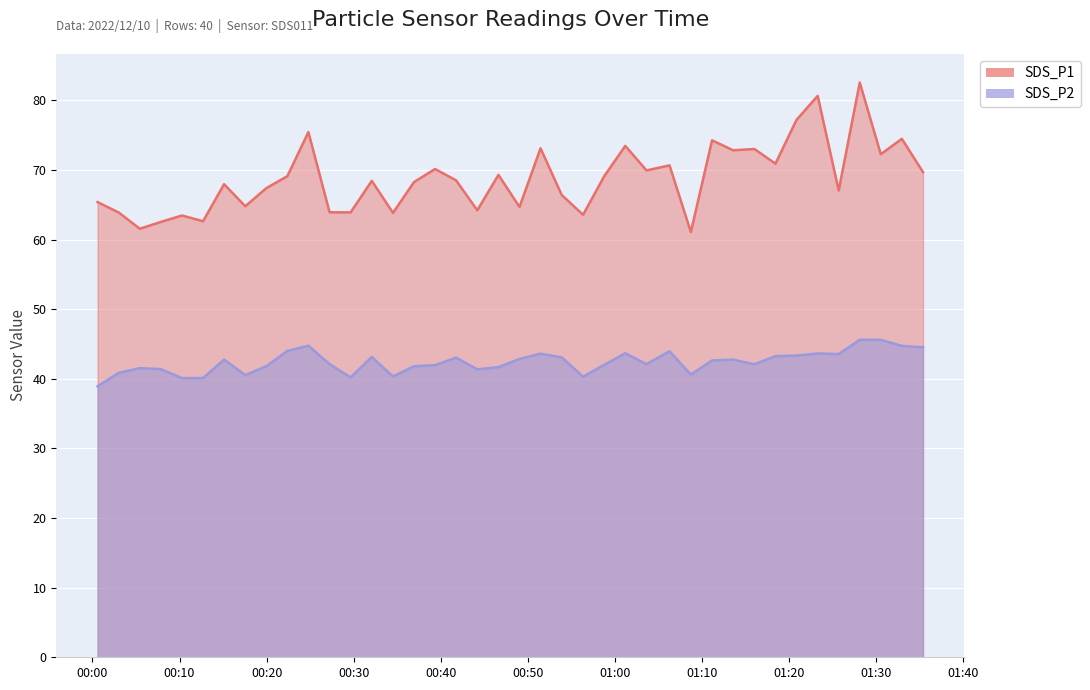

The SDS_P1 series shows 125.4 at 2022/12/10 00:51:28. True or false?

False